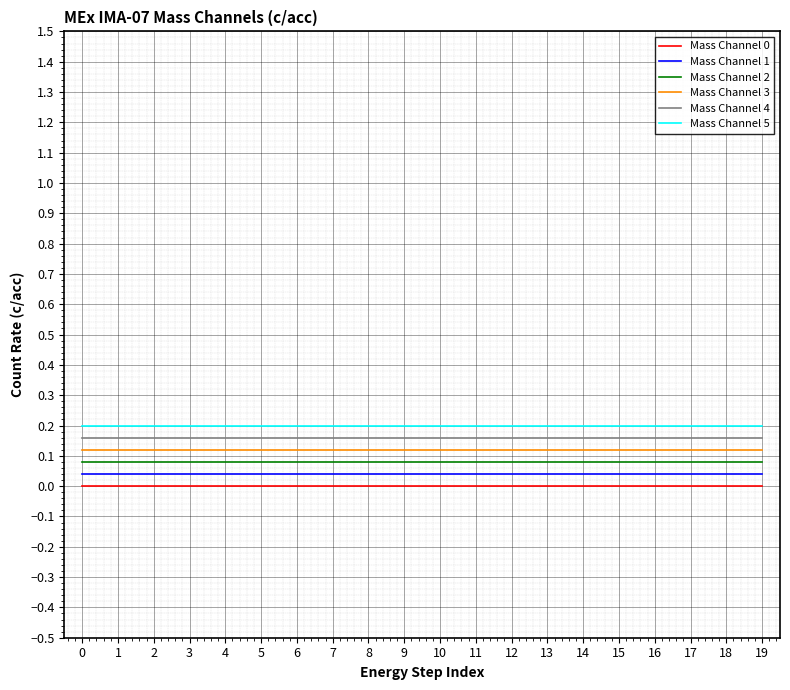

Is the value of Mass Channel 0 at 3 greater than the value of Mass Channel 5 at 18?

No